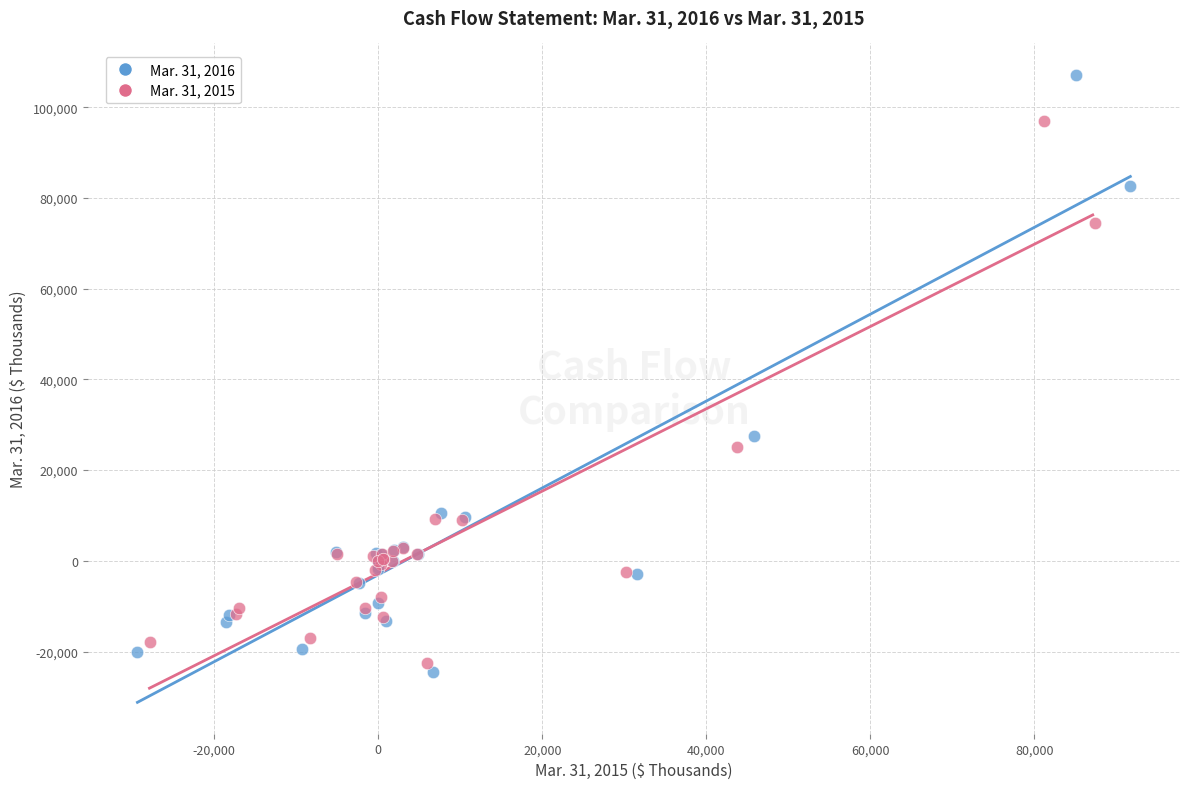

Which series has the widest spread of Y values?

Mar. 31, 2016